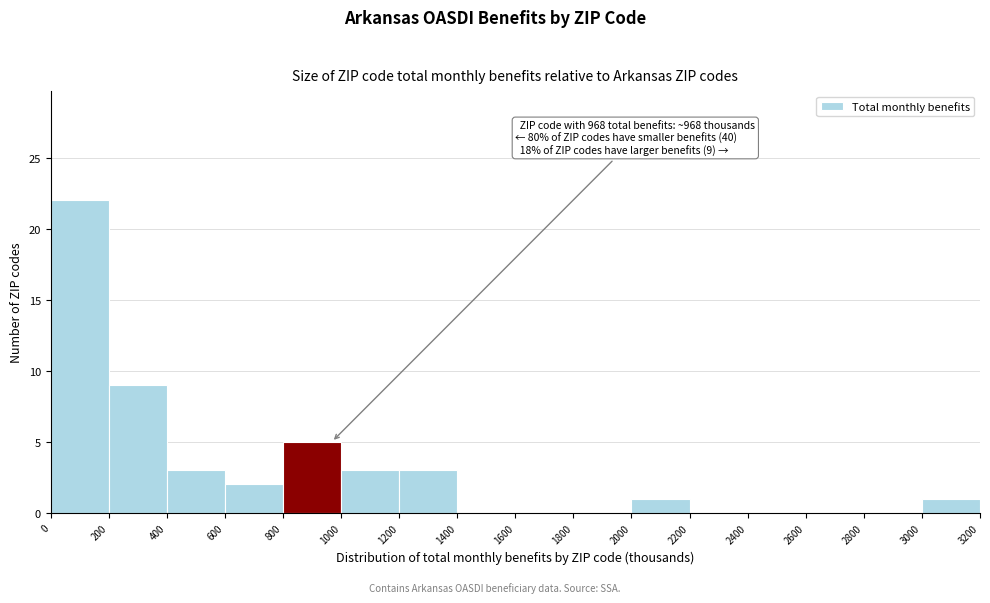

Which range on the x-axis has the tallest bar?

0 to 200